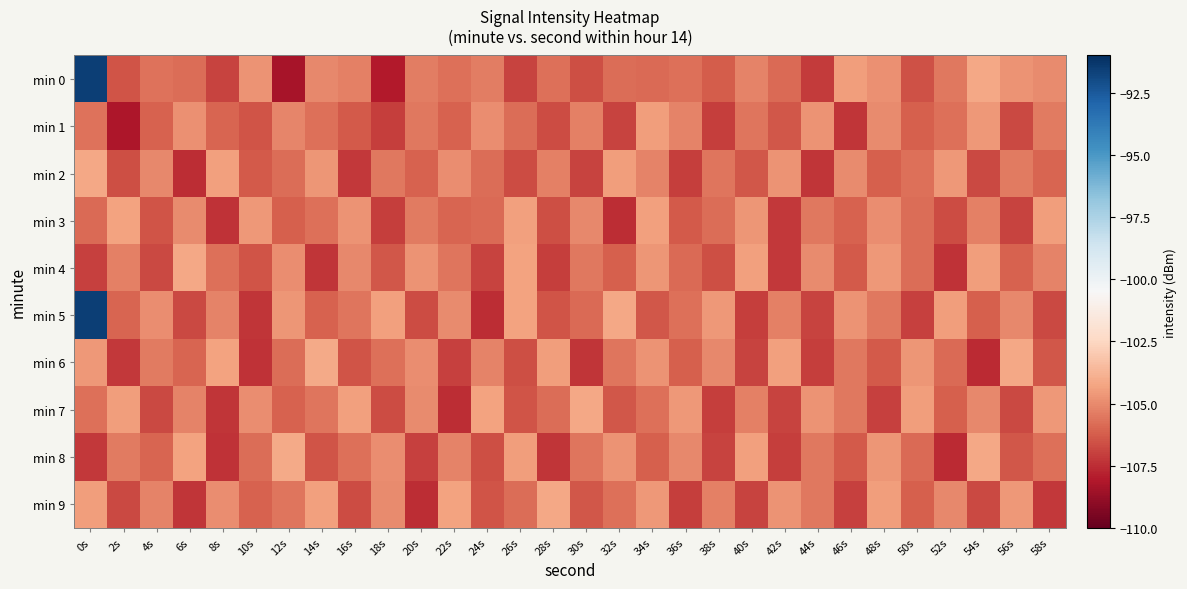

Between 22s and 40s, which series saw the biggest shift?

min 9